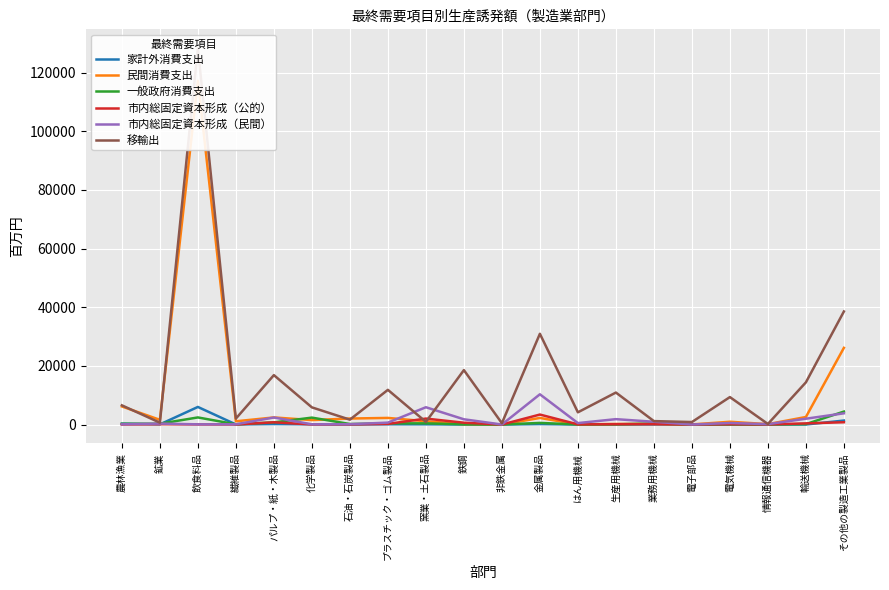

What is the label of the 14th point from the left?

生産用機械